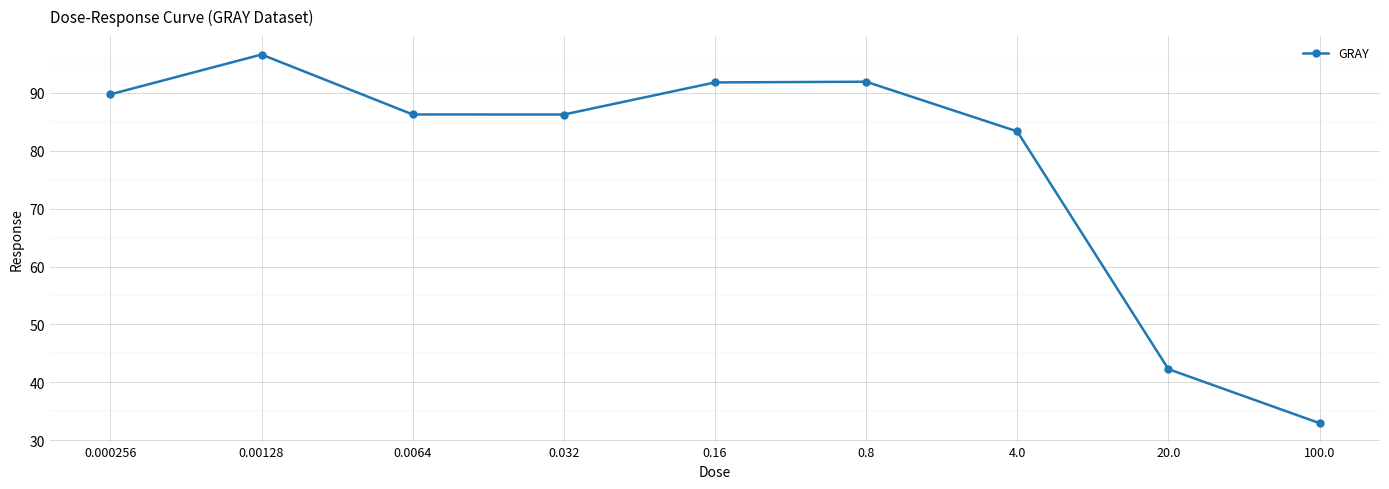

How many lines are shown in the chart?

1